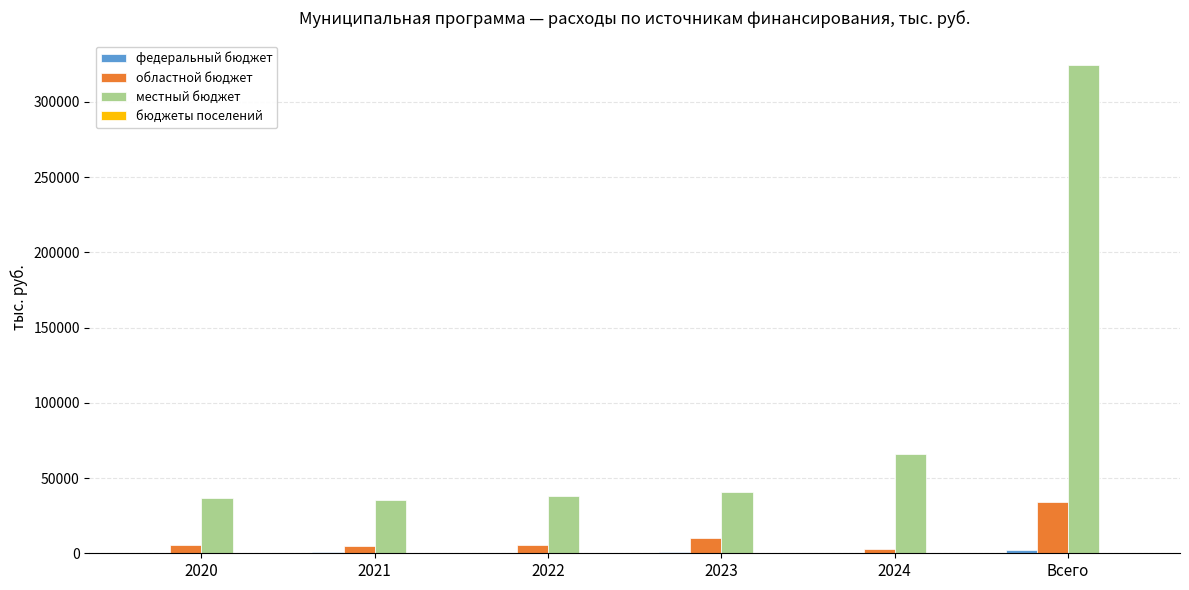

Is the value of местный бюджет at 2020 greater than the value of областной бюджет at 2024?

Yes